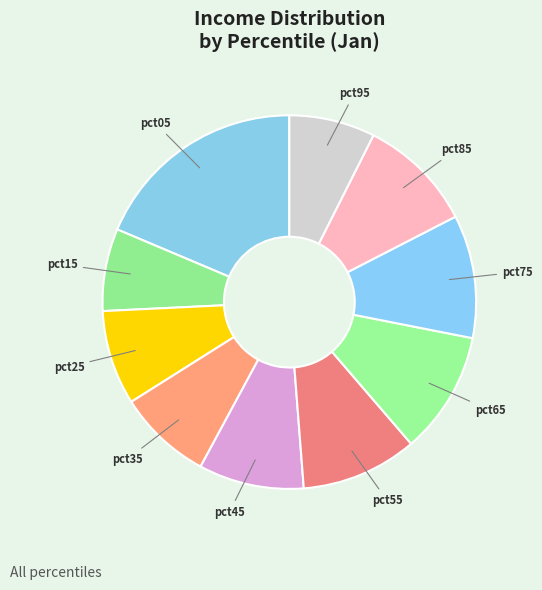

The pct95 slice represents 7% of the pie. True or false?

True